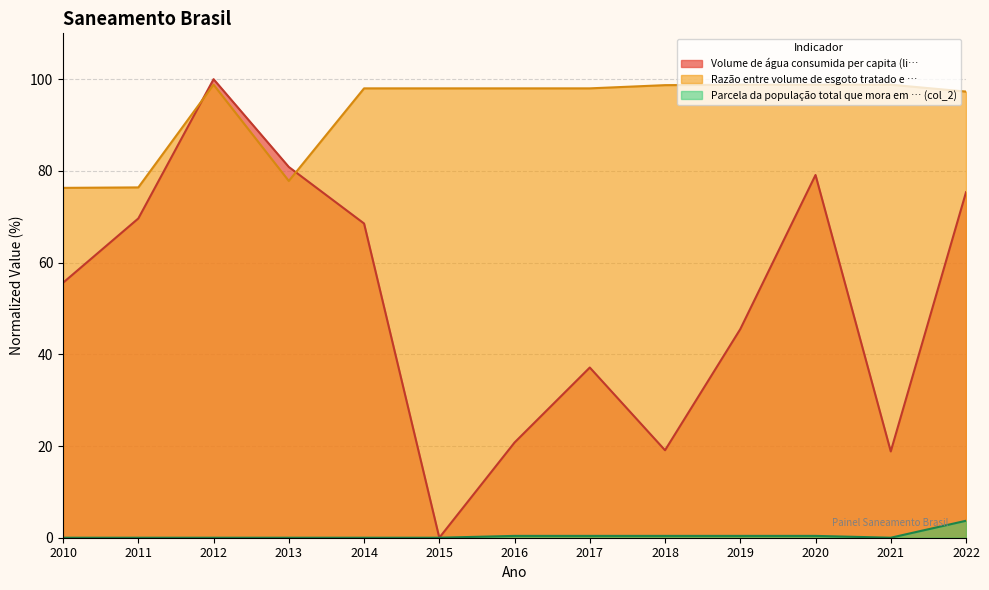

Reading left to right, list all the values displayed in this chart.

Volume de água consumida per capita (li…: 2010=55.6	2011=69.6	2012=100.0	2013=80.9	2014=68.5	2015=0.0	2016=20.8	2017=37.1	2018=19.1	2019=45.5	2020=79.1	2021=18.8	2022=75.3
Razão entre volume de esgoto tratado e …: 2010=76.3	2011=76.4	2012=98.8	2013=77.8	2014=98.0	2015=98.0	2016=98.0	2017=98.0	2018=98.7	2019=98.8	2020=98.8	2021=98.8	2022=97.3
Parcela da população total que mora em … (col_2): 2010=0.0	2011=0.0	2012=0.0	2013=0.0	2014=0.0	2015=0.0	2016=0.4	2017=0.4	2018=0.4	2019=0.4	2020=0.4	2021=0.0	2022=3.7